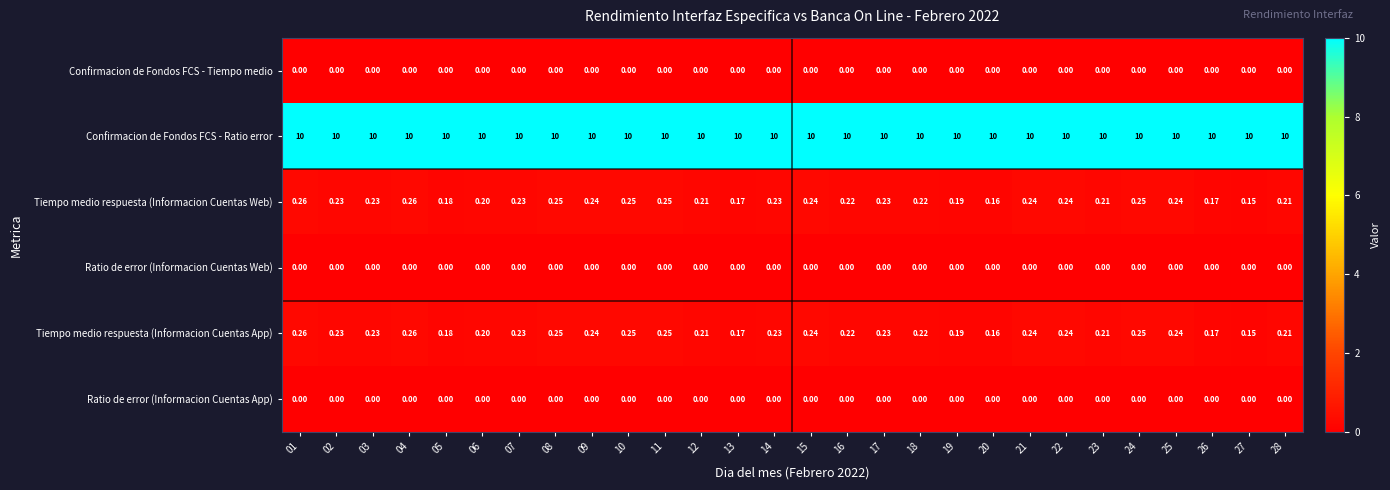

Is the value of Tiempo medio respuesta (Informacion Cuentas App) at 11 greater than the value of Confirmacion de Fondos FCS - Ratio error at 11?

No